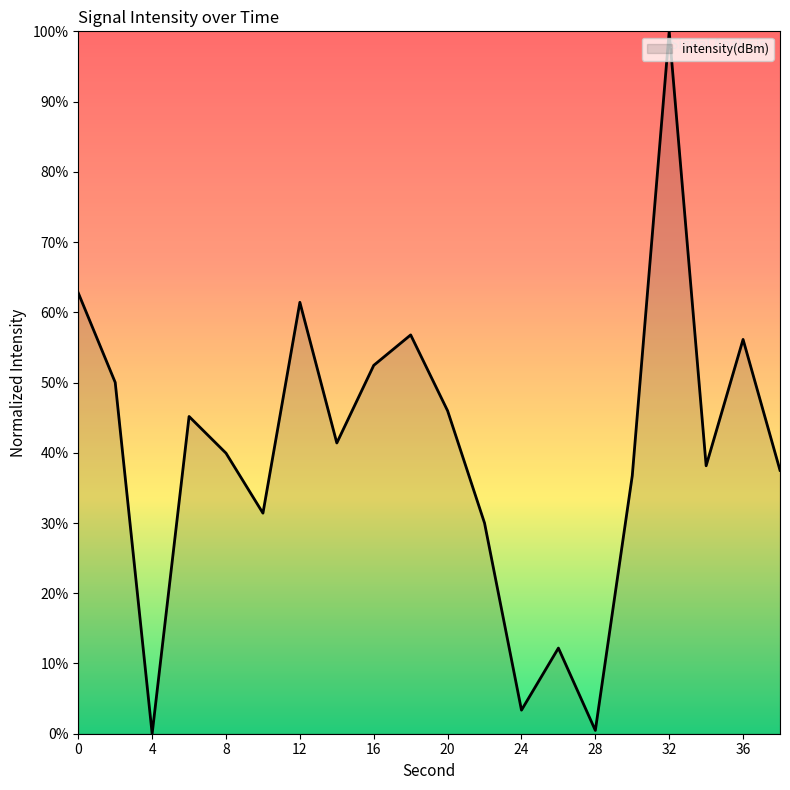

What is the difference between the maximum and minimum values?

100.0